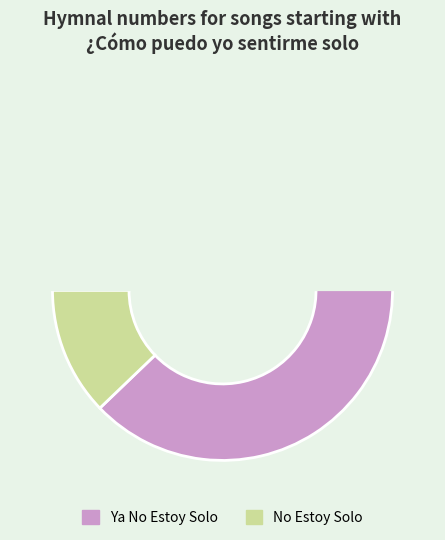

Is it true that No Estoy Solo is 20% of the pie?

False